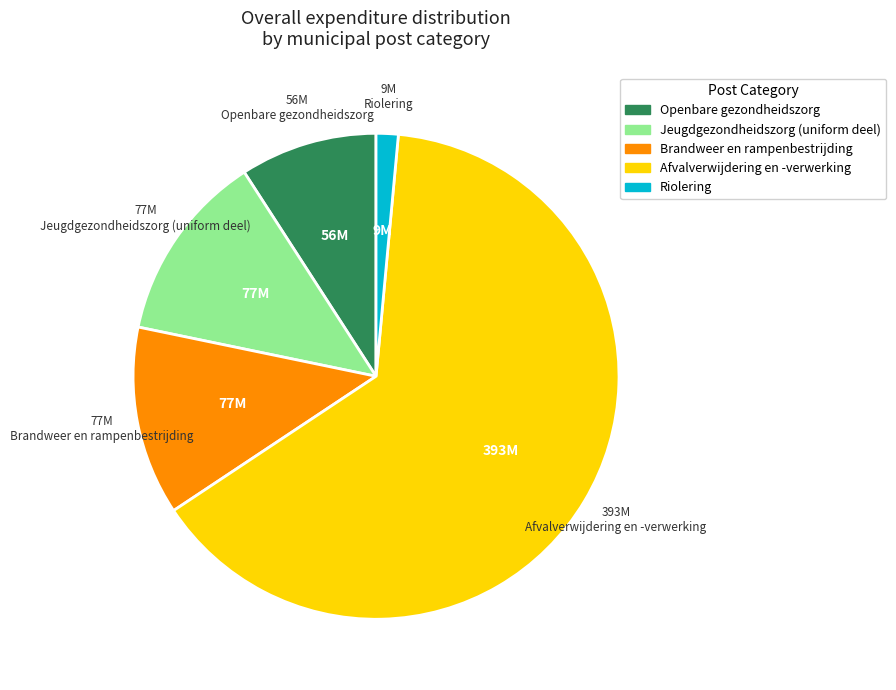

Which category has the smallest portion of the pie?

Riolering